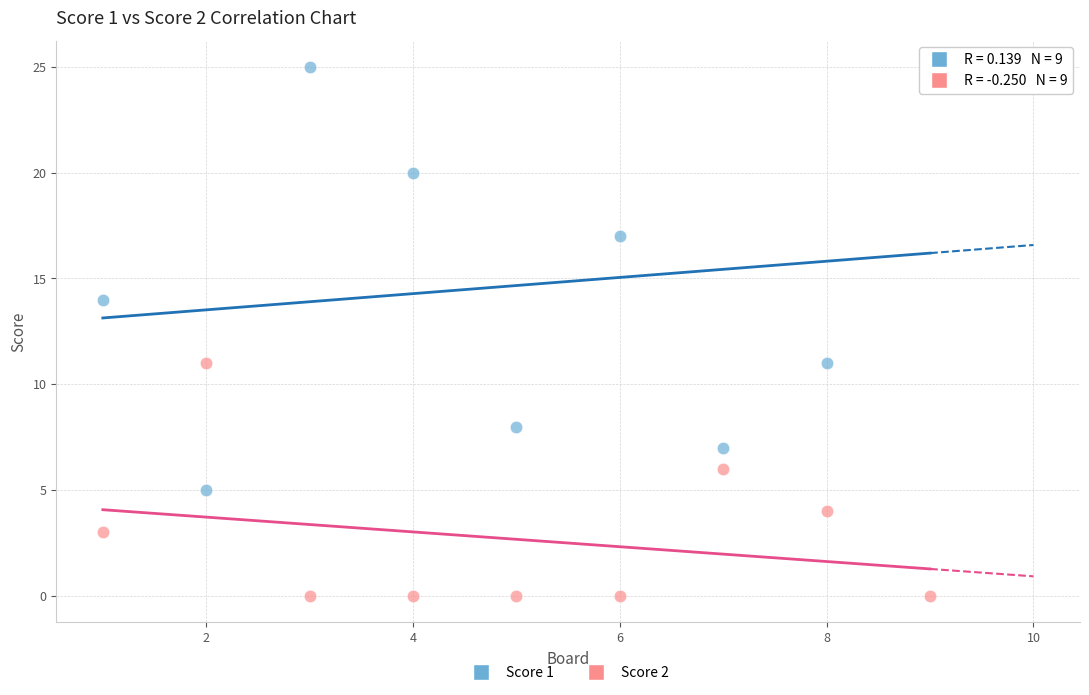

Which series reaches the minimum Y coordinate?

Score 2